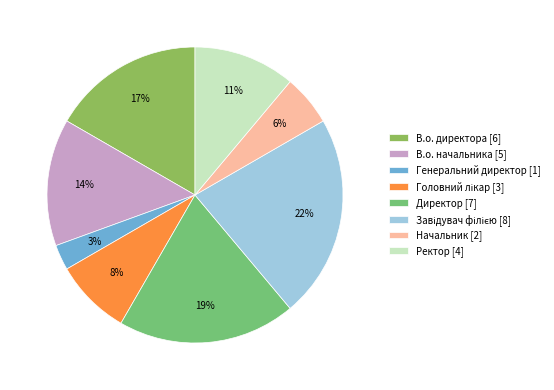

Which category has the smallest portion of the pie?

Генеральний директор